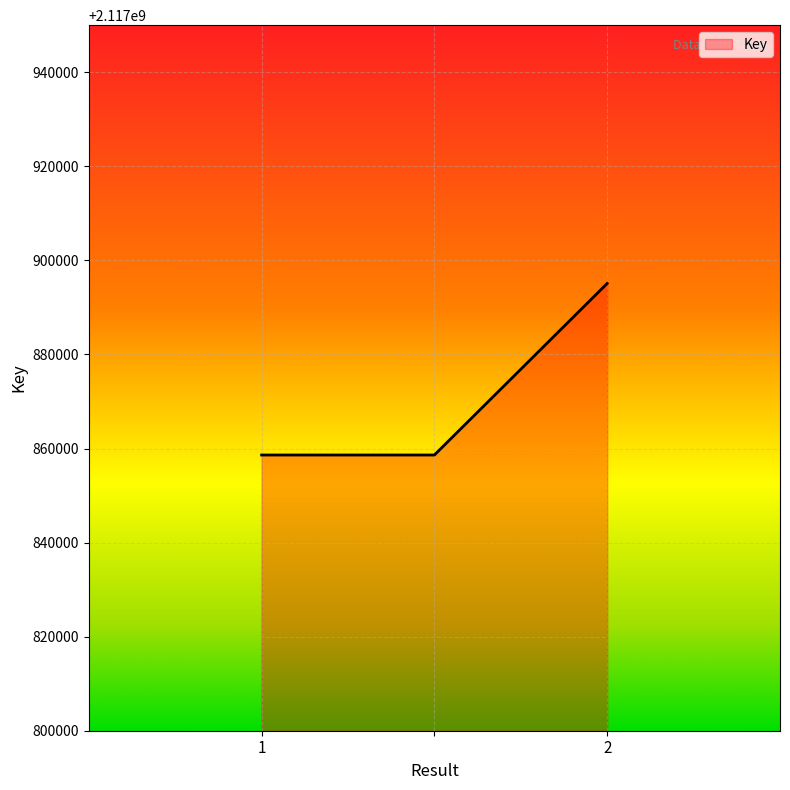

What is the sum of all values?

6353612322